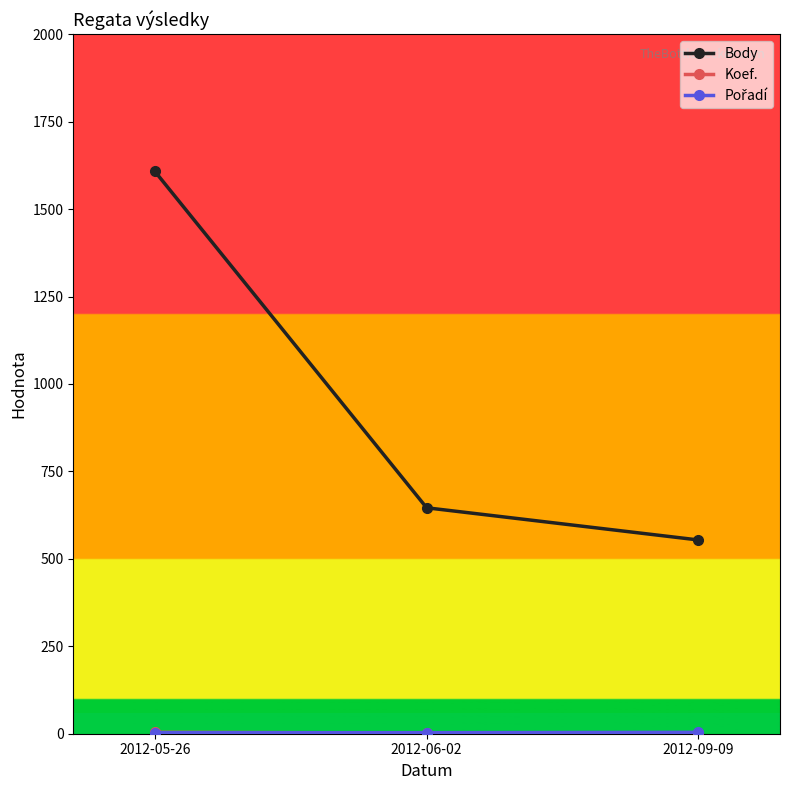

Which label corresponds to the largest value in the chart?

2012-05-26